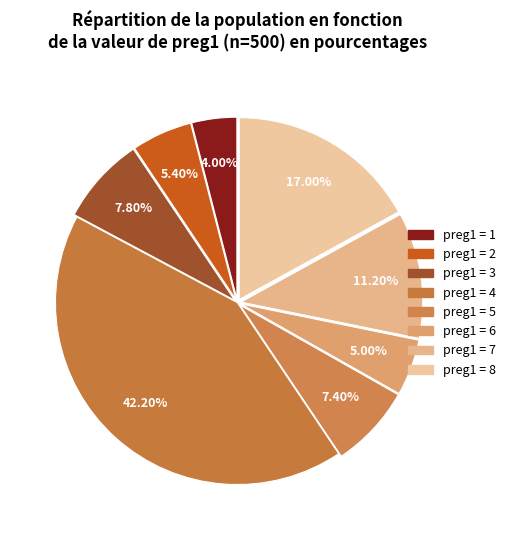

How many segments does this pie chart have?

8